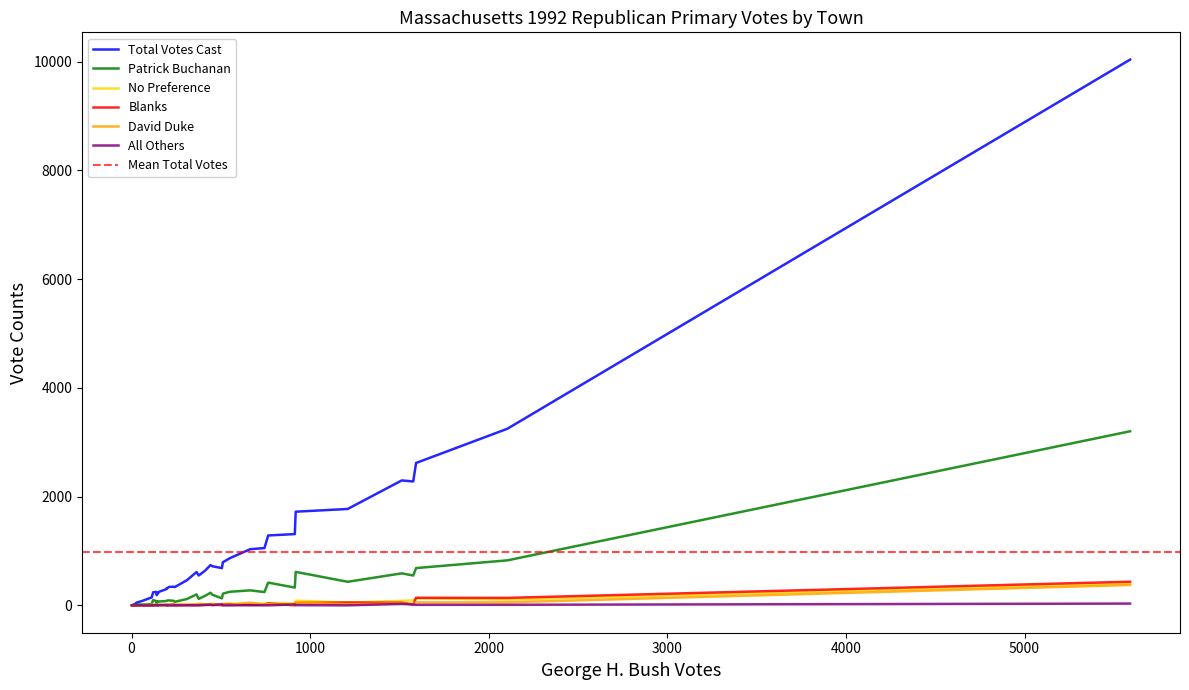

What are all the series names shown in the legend?

Total Votes Cast, Patrick Buchanan, No Preference, Blanks, David Duke, All Others